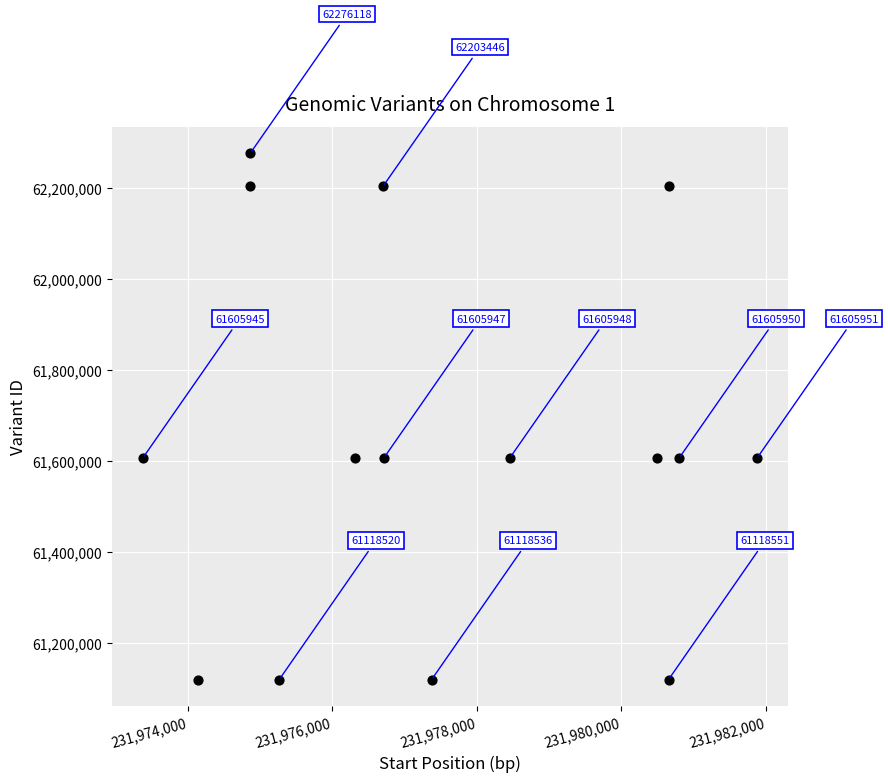

What is the range of Y values (max minus min)?

1157602